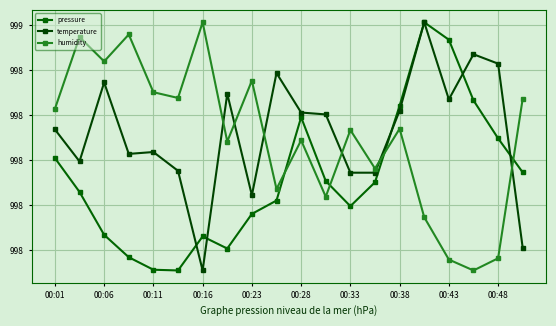

At which label does pressure reach its peak?

15